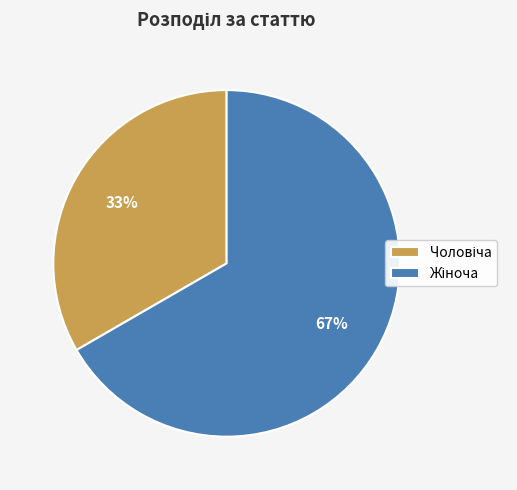

Is there any slice that represents more than half of the pie?

Yes